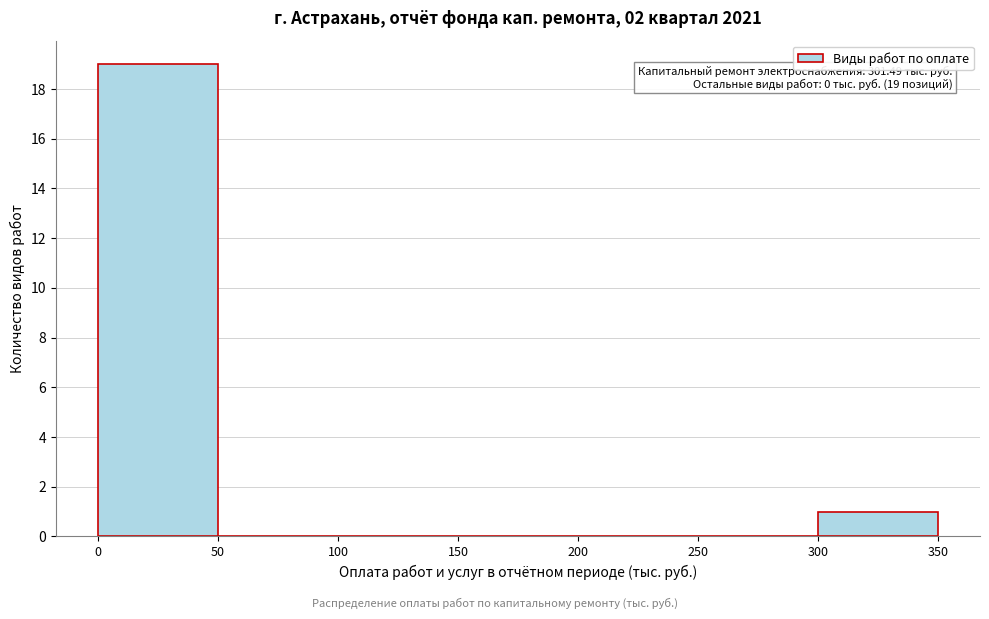

Which range on the x-axis has the tallest bar?

0 to 50